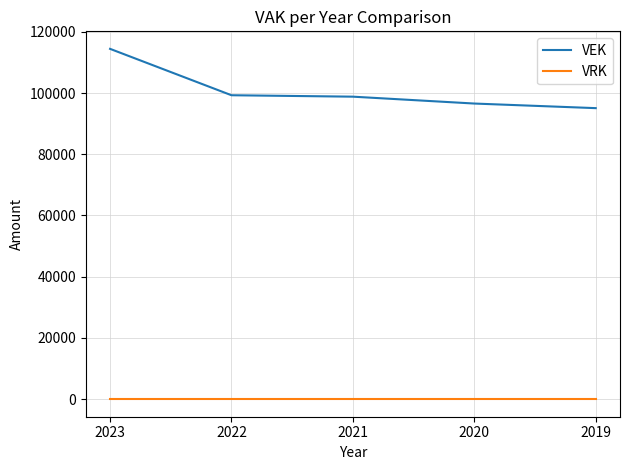

The value of VRK at 2023 is 0. True or false?

True